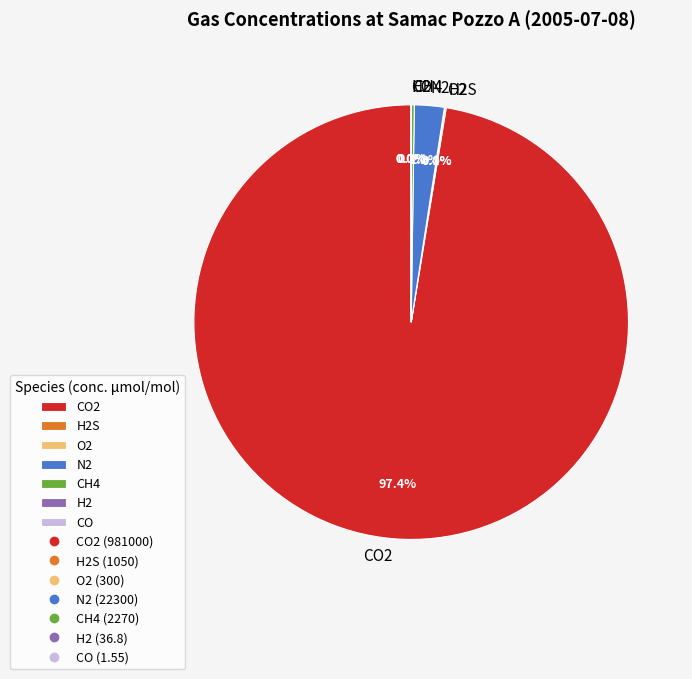

Does any single category account for the majority?

Yes